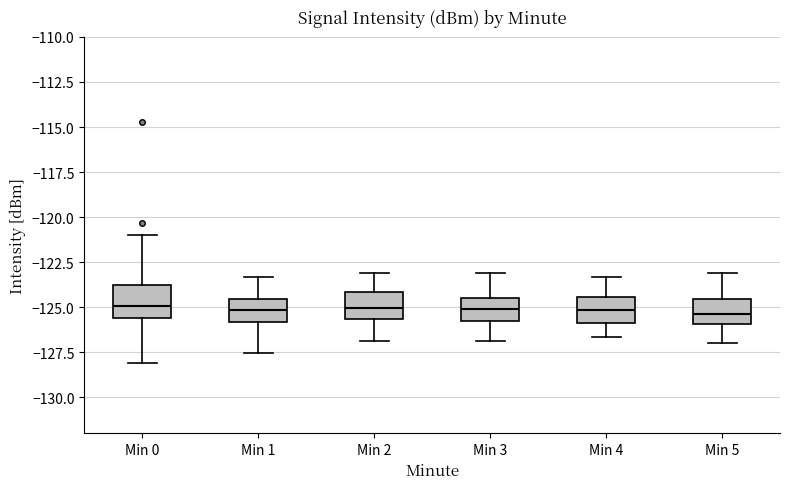

Where does the upper whisker of the box for Min 5 end on the y-axis? The values are not printed on the chart, so give them approximately, as read against the axis.

-123.0